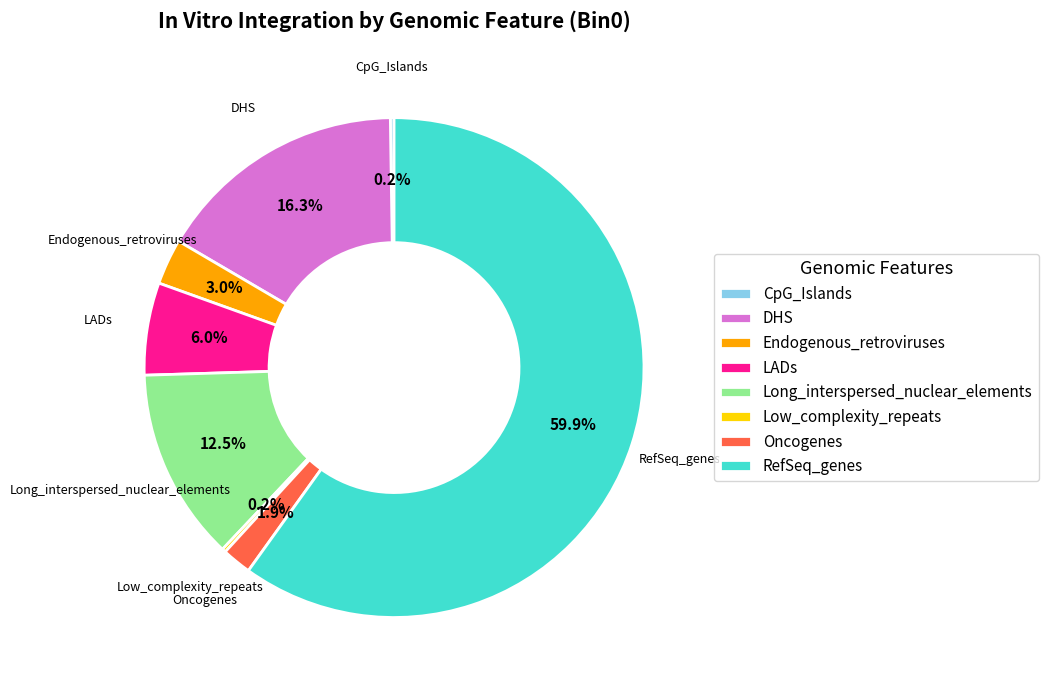

Which category accounts for the majority?

RefSeq_genes